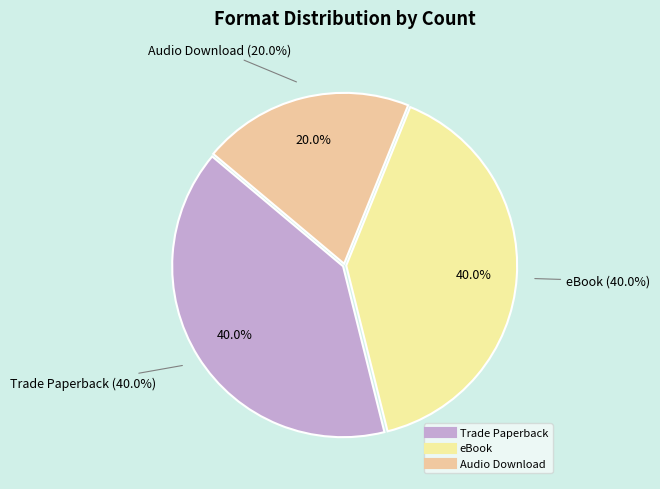

To the nearest percent, what portion does Trade Paperback represent?

40%